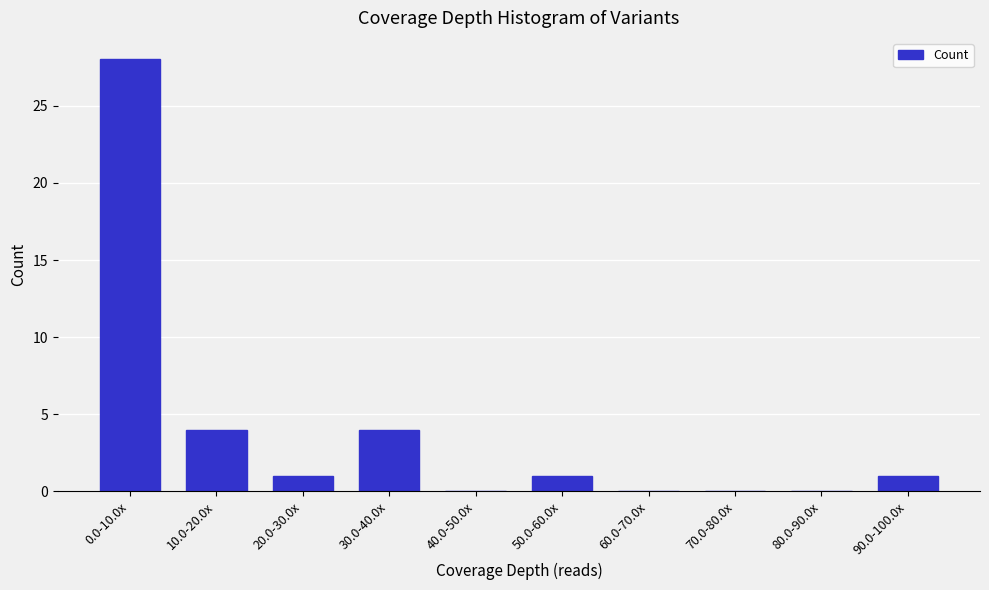

Reading right to left, extract all data points from this chart.

90.0-100.0x=1	80.0-90.0x=0	70.0-80.0x=0	60.0-70.0x=0	50.0-60.0x=1	40.0-50.0x=0	30.0-40.0x=4	20.0-30.0x=1	10.0-20.0x=4	0.0-10.0x=28